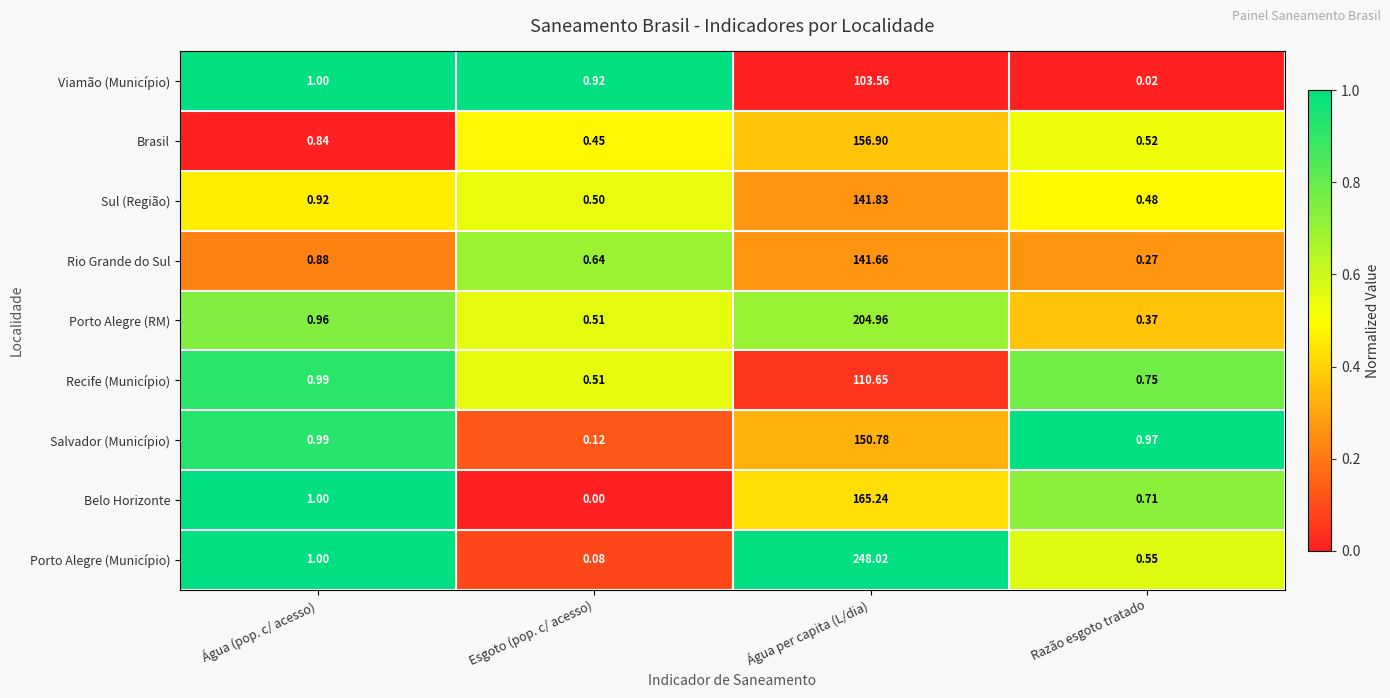

Rank the series by their maximum value, from lowest to highest.

Viamão (Município), Recife (Município), Rio Grande do Sul, Sul (Região), Salvador (Município), Brasil, Belo Horizonte, Porto Alegre (RM), Porto Alegre (Município)